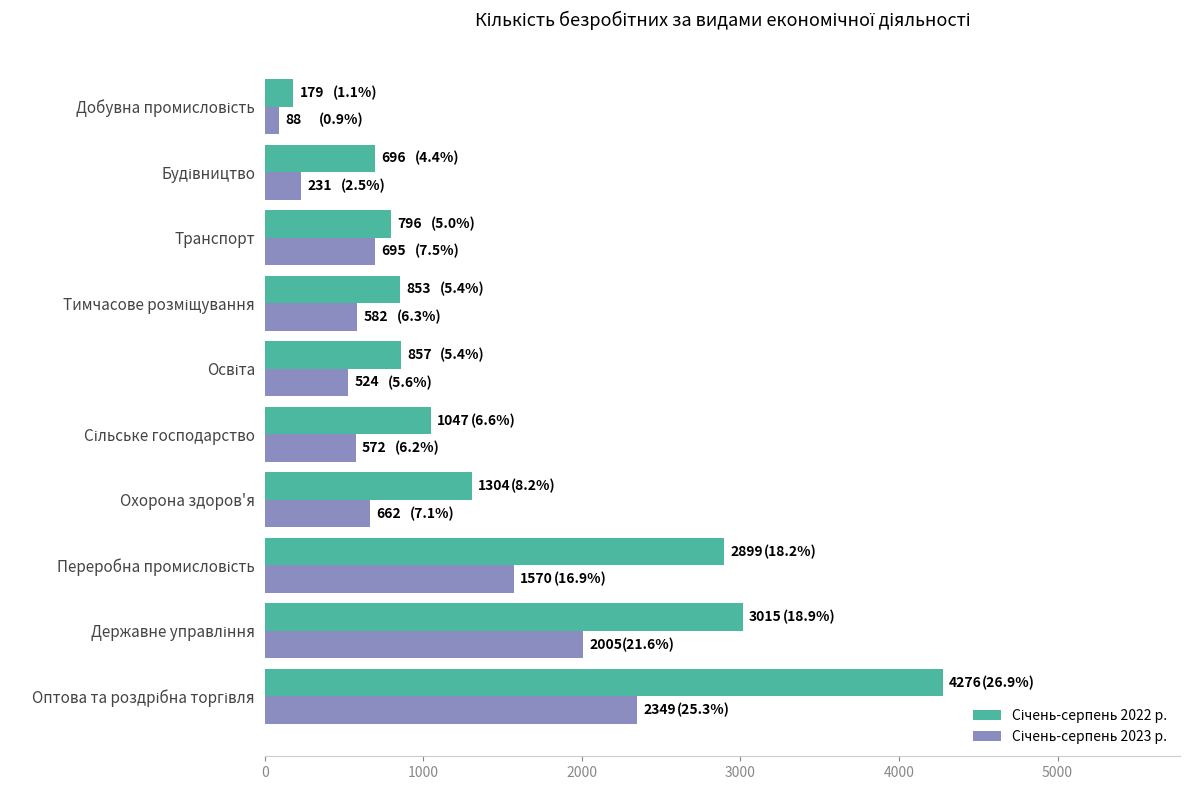

At how many categories does at least one series exceed 834?

7